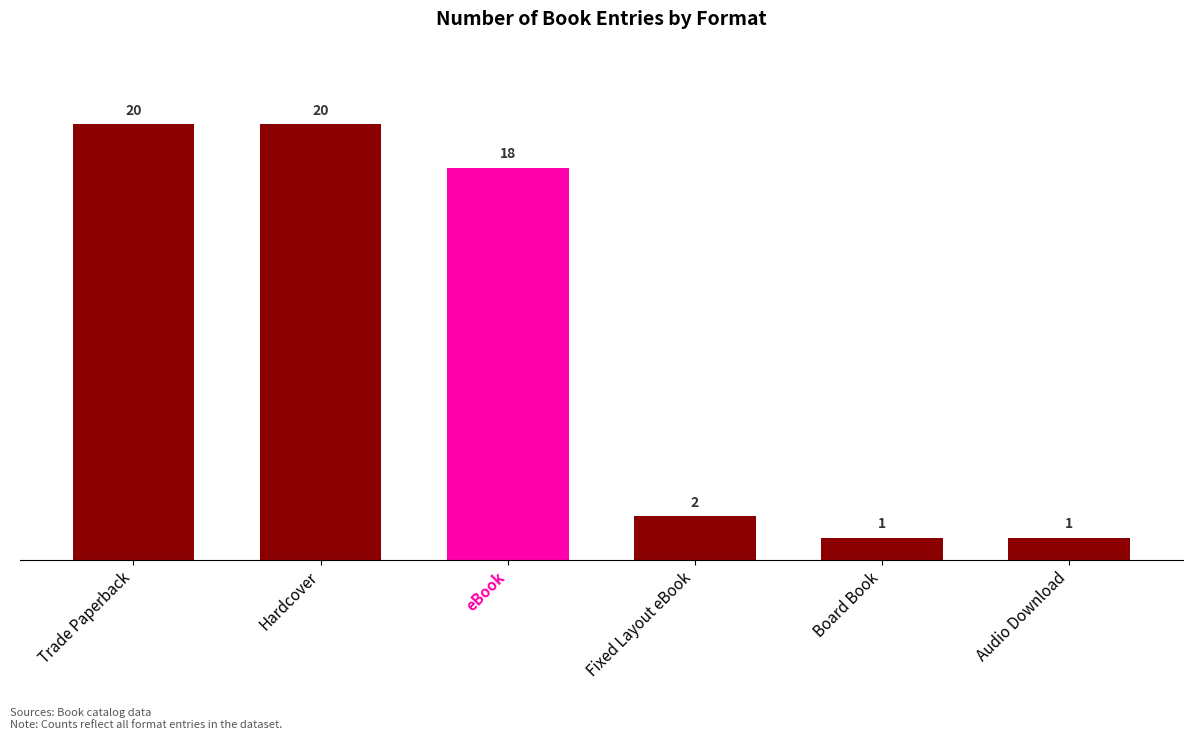

Between Fixed Layout eBook and Hardcover, which is larger?

Hardcover